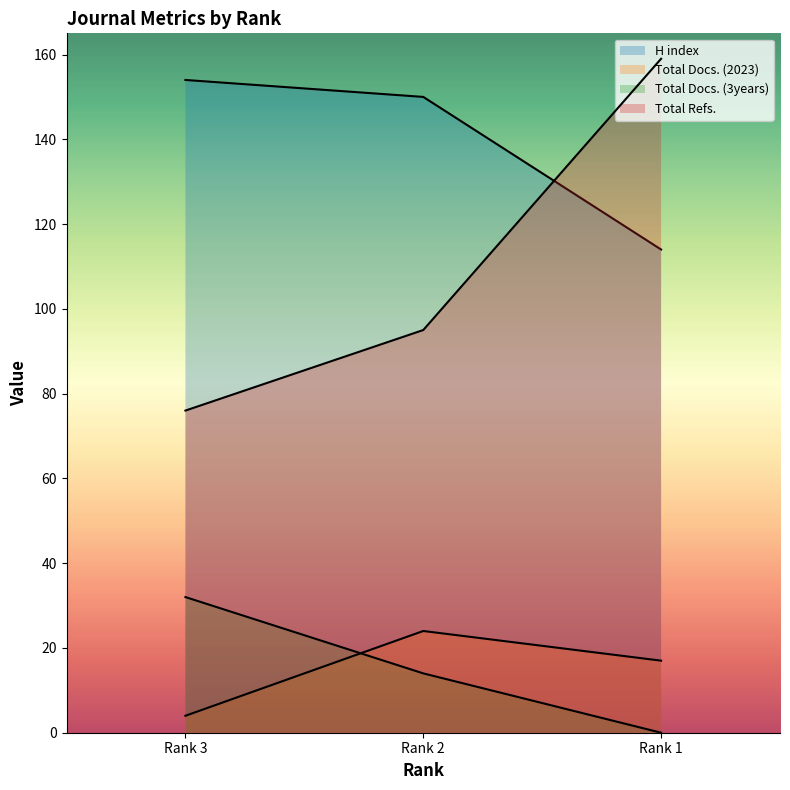

What is the total value across all series at Rank 2?

283